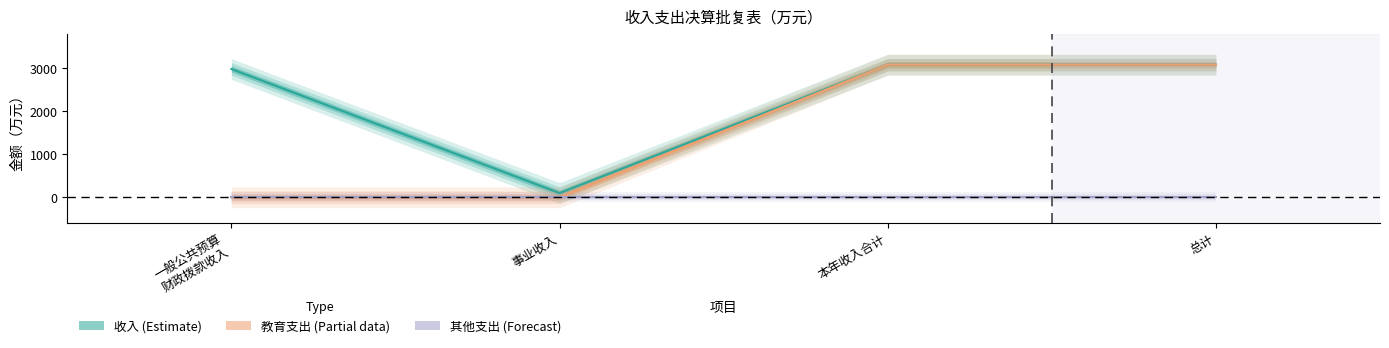

The value of 其他支出 (Forecast) at 事业收入 is 0.0. True or false?

True